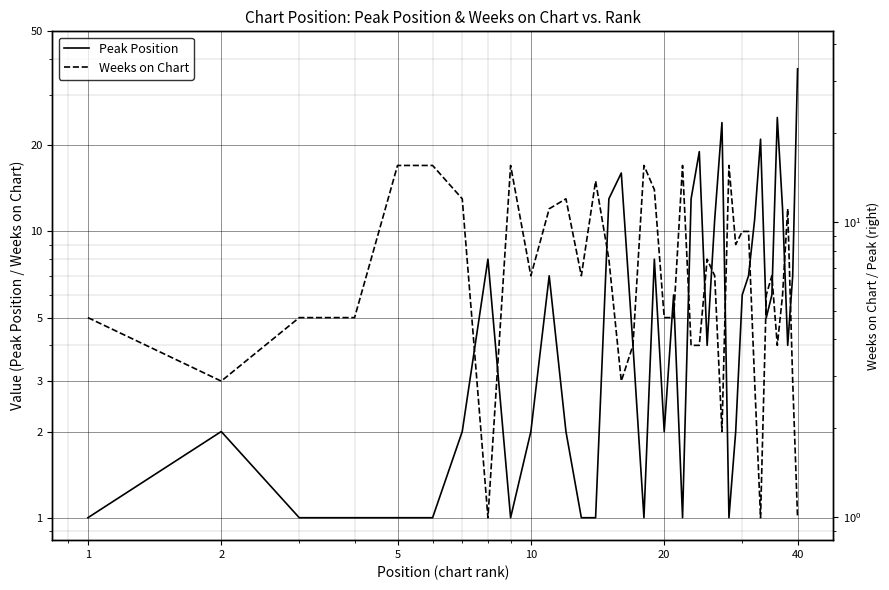

What are all the series names shown in the legend?

Peak Position, Weeks on Chart